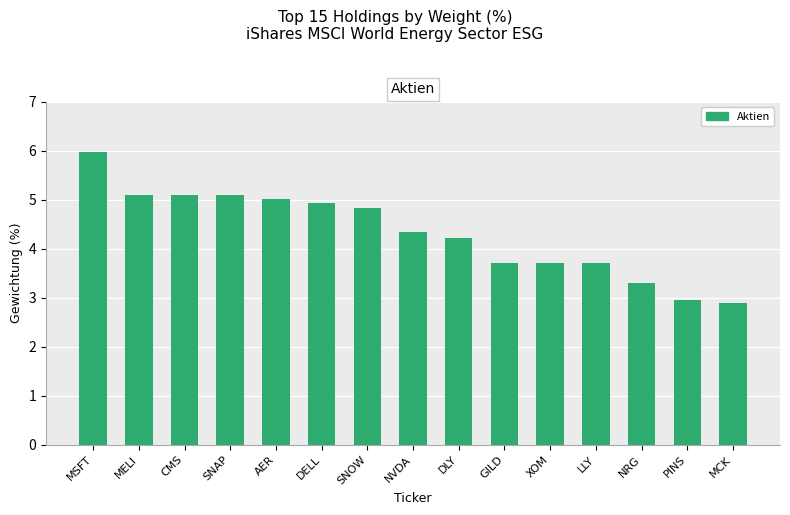

What value does the data have at NVDA?

4.3